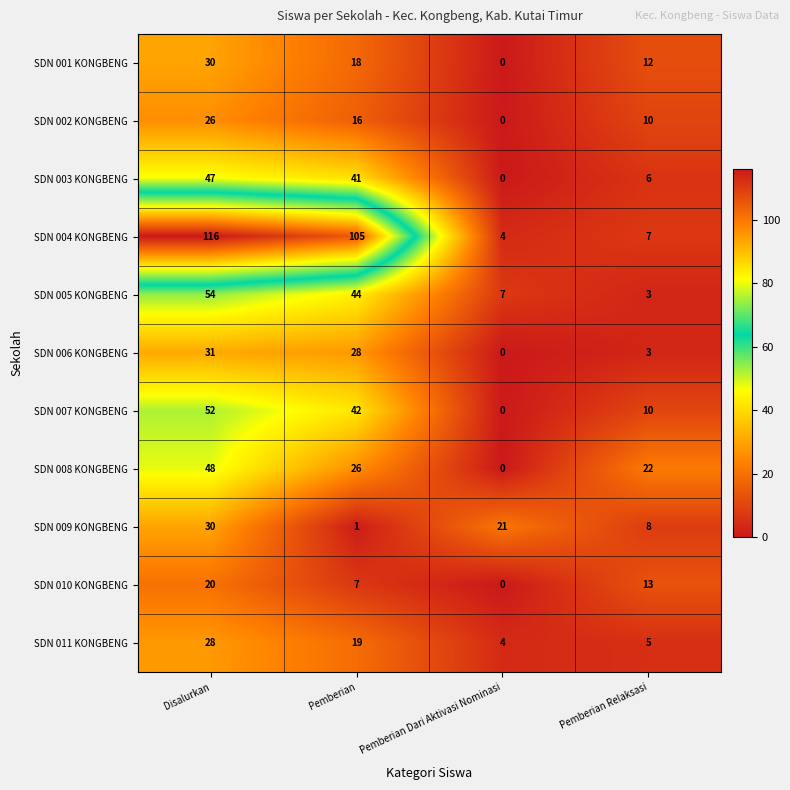

What is the greatest value displayed?

116